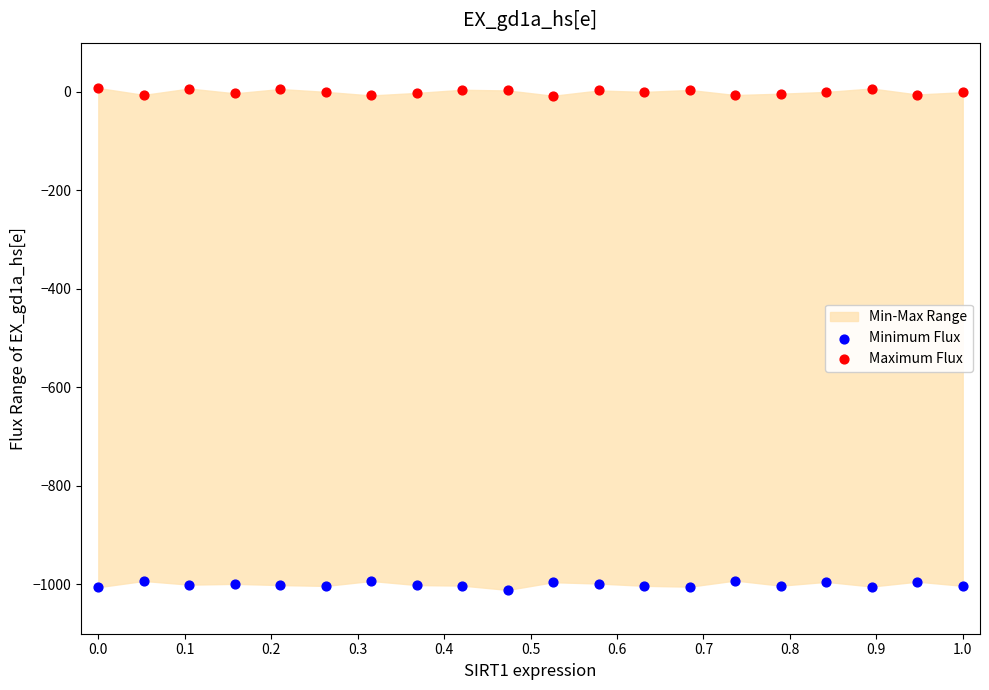

Across all data points, what is the range of X values (max minus min)?

1.0